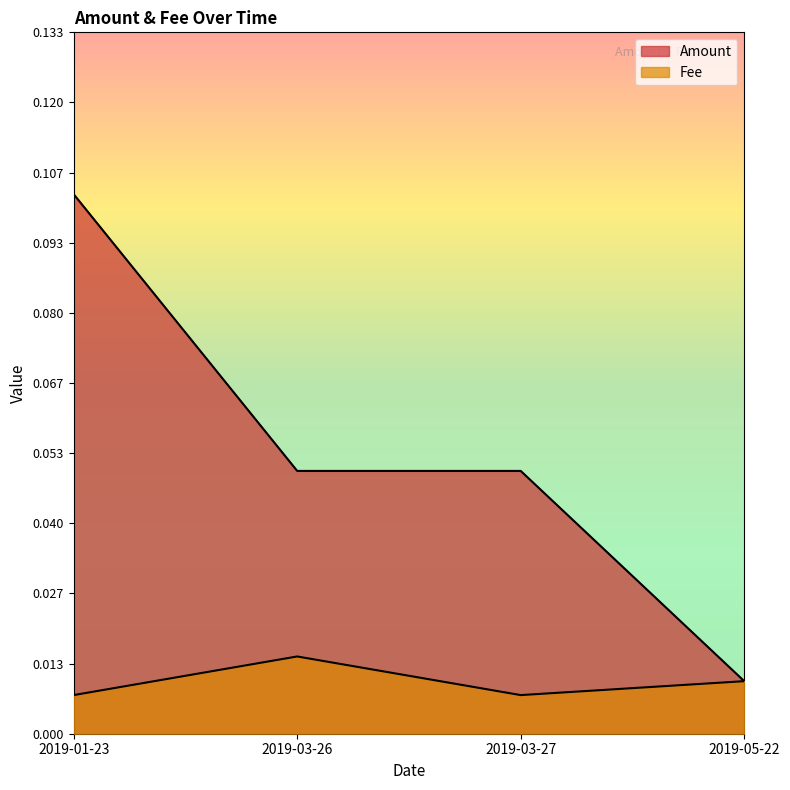

What position from the right is 2019-05-22?

1